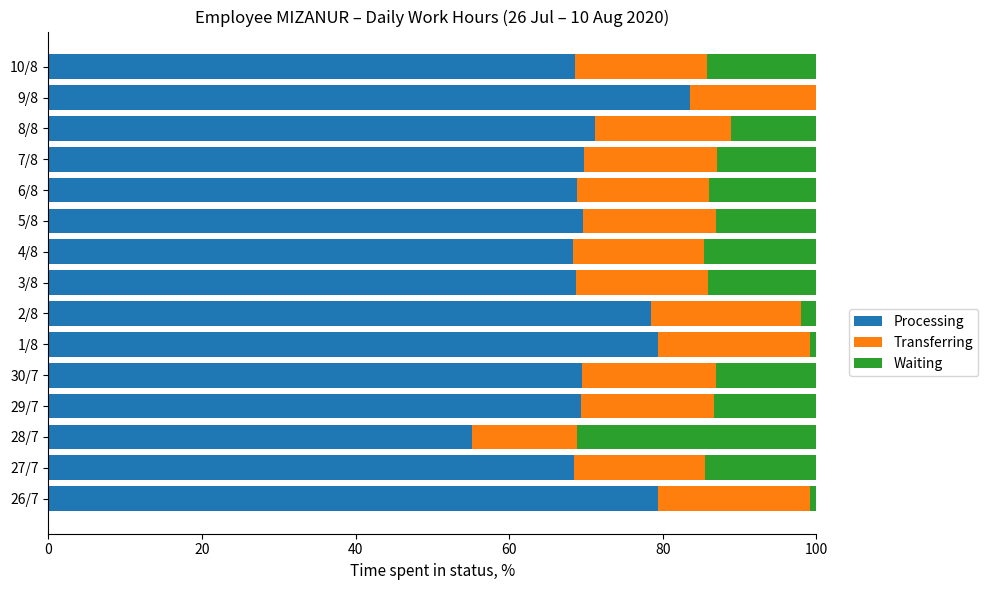

Read the Processing value at 10/8.

68.6